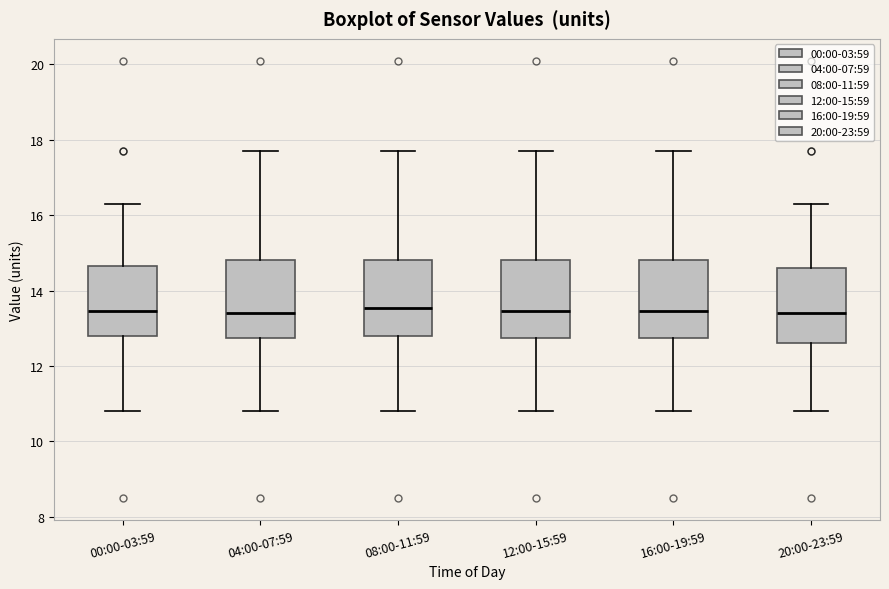

Reading left to right, read every box against the y-axis: the position of its median line, the range the box covers, and the ends of its whiskers. The values are not printed on the chart, so give them approximately, as read against the axis.

00:00-03:59: median 13.4, box 12.8 to 14.6, whiskers 10.8 to 16.4
04:00-07:59: median 13.4, box 12.8 to 14.8, whiskers 10.8 to 17.8
08:00-11:59: median 13.6, box 12.8 to 14.8, whiskers 10.8 to 17.8
12:00-15:59: median 13.4, box 12.8 to 14.8, whiskers 10.8 to 17.8
16:00-19:59: median 13.4, box 12.8 to 14.8, whiskers 10.8 to 17.8
20:00-23:59: median 13.4, box 12.6 to 14.6, whiskers 10.8 to 16.4